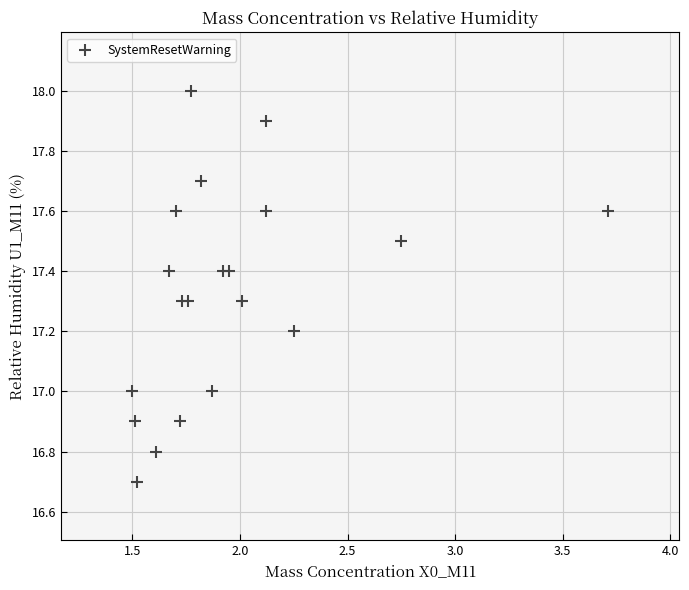

What is the range of Y values (max minus min)?

1.3